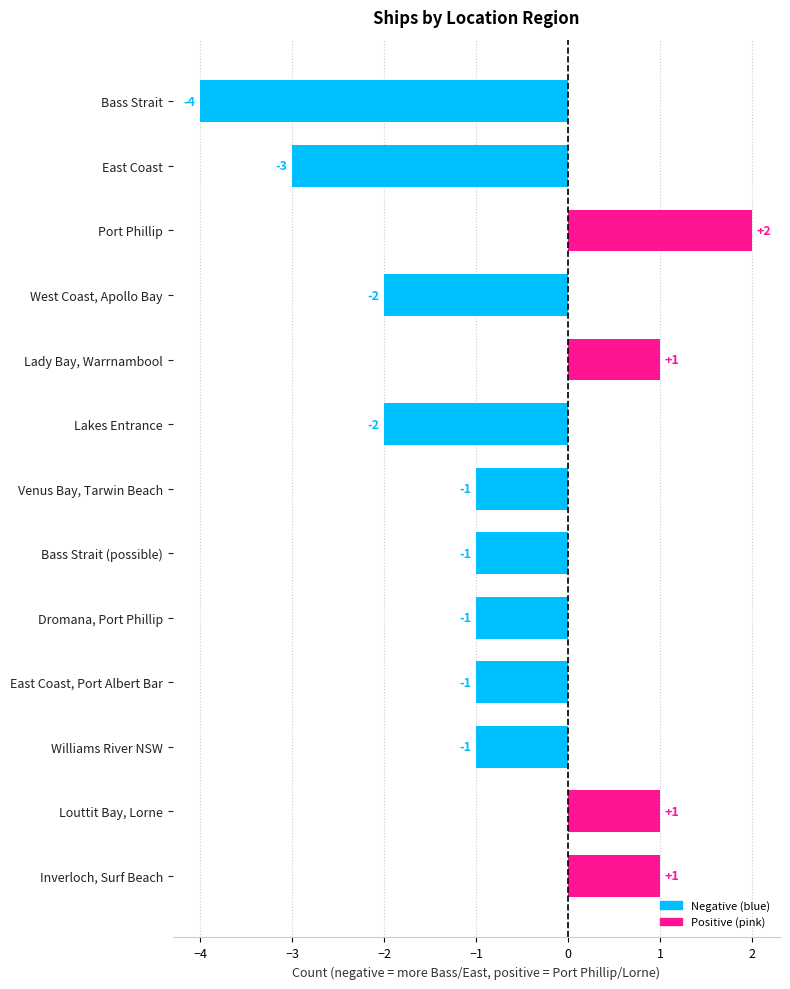

The chart shows a value of 1 at Dromana, Port Phillip. True or false?

False